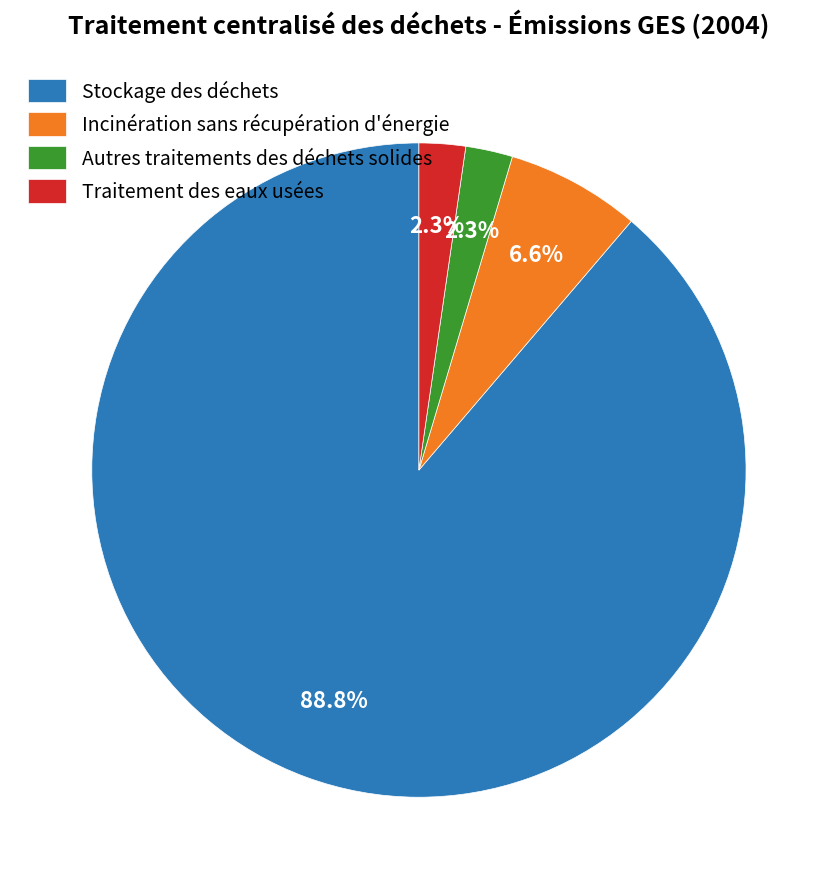

Which slice is the largest?

Stockage des déchets